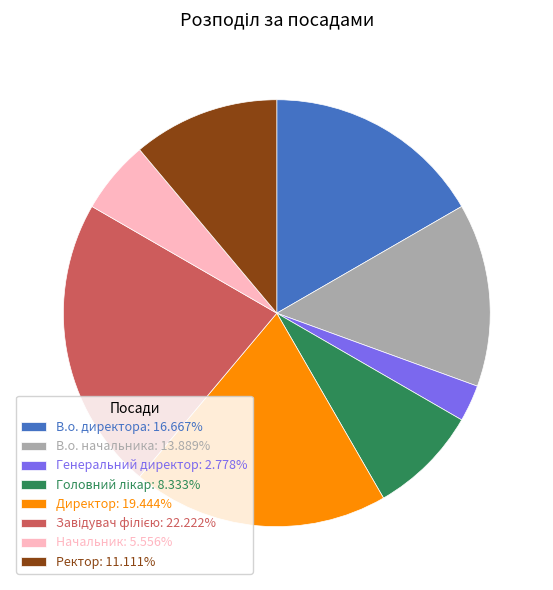

Approximately how many times larger is the value at Начальник: 5.556% compared to Генеральний директор: 2.778%?

2.0